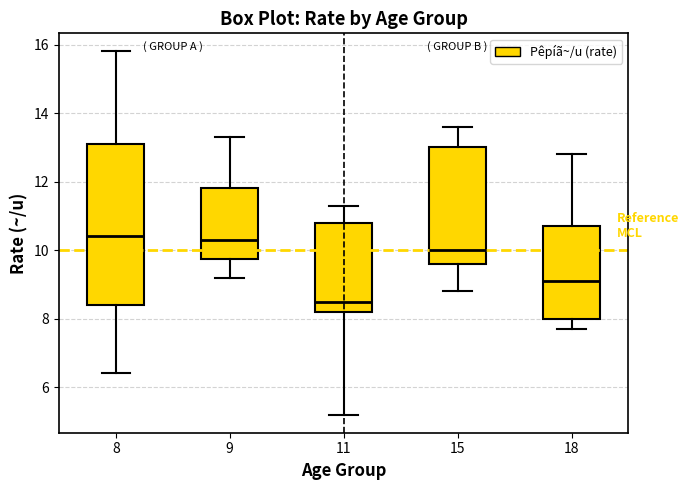

Where does the median line of the box at x = 18 sit on the y-axis? The values are not printed on the chart, so give them approximately, as read against the axis.

9.2